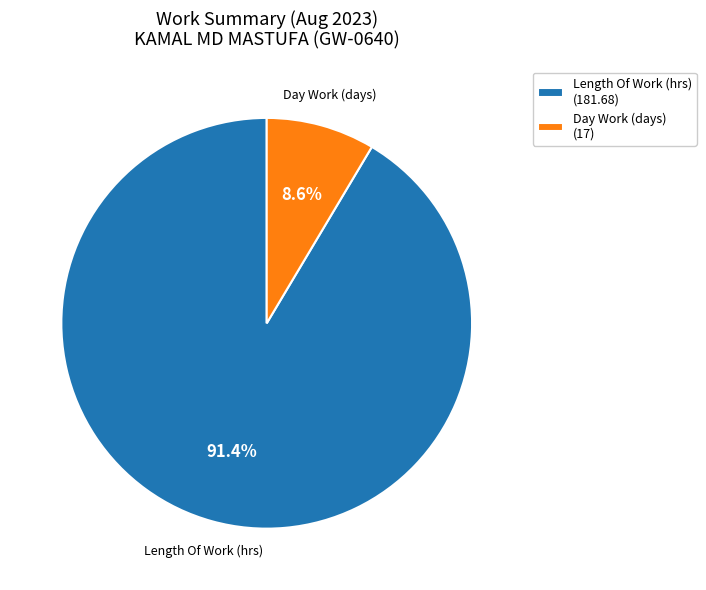

Rank the categories by value from highest to lowest.

Length Of Work (hrs) (181.68), Day Work (days) (17)